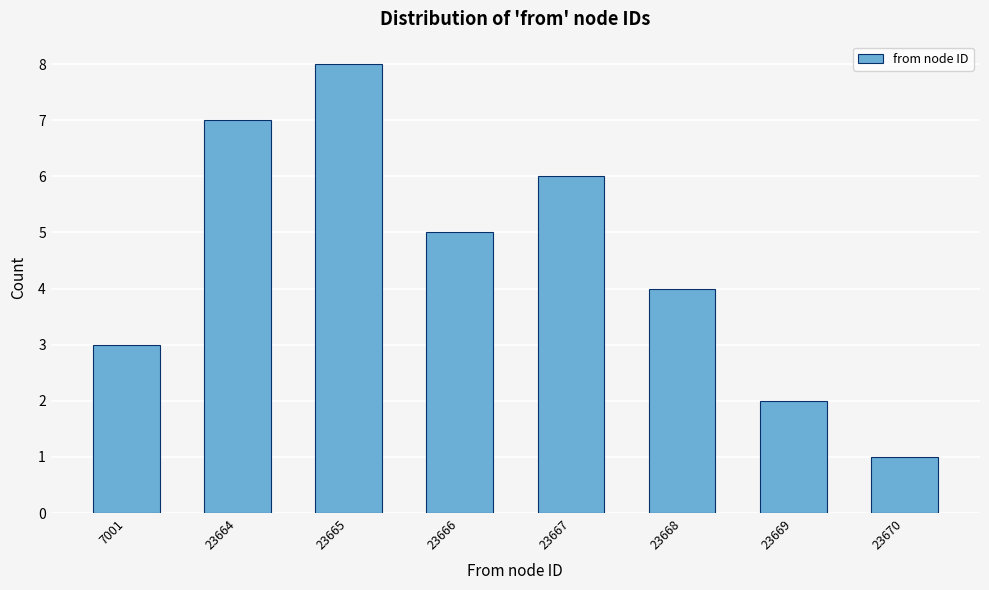

Reading left to right, what are all the values shown in this chart?

7001=3	23664=7	23665=8	23666=5	23667=6	23668=4	23669=2	23670=1